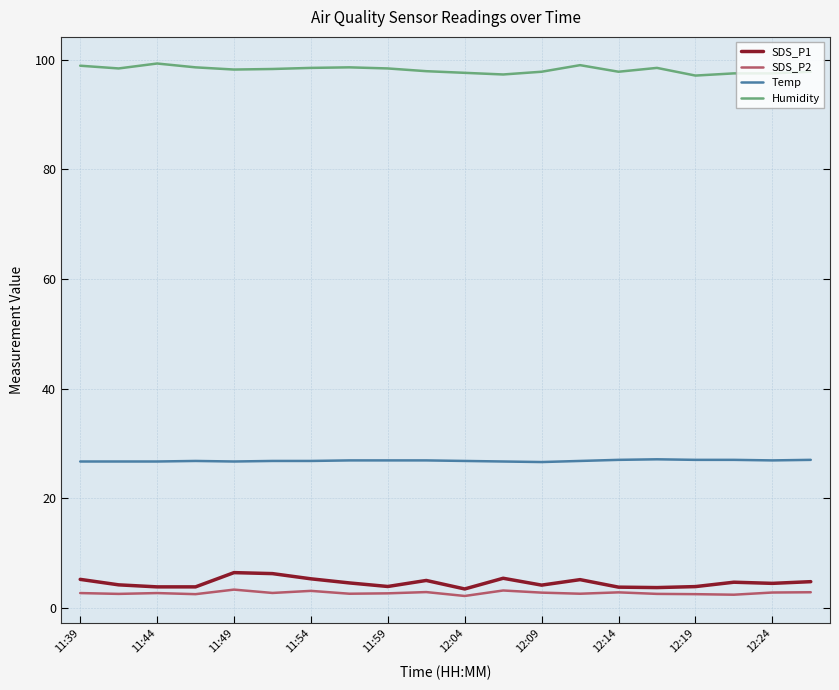

What are all the series names shown in the legend?

SDS_P1, SDS_P2, Temp, Humidity